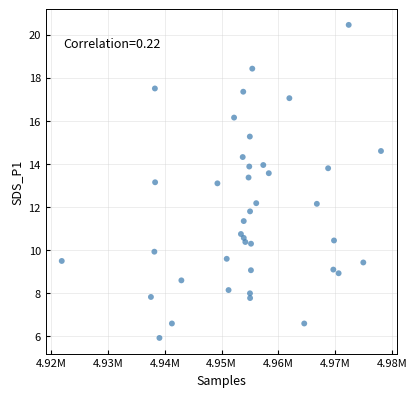

What is the range of Y values (max minus min)?

14.5